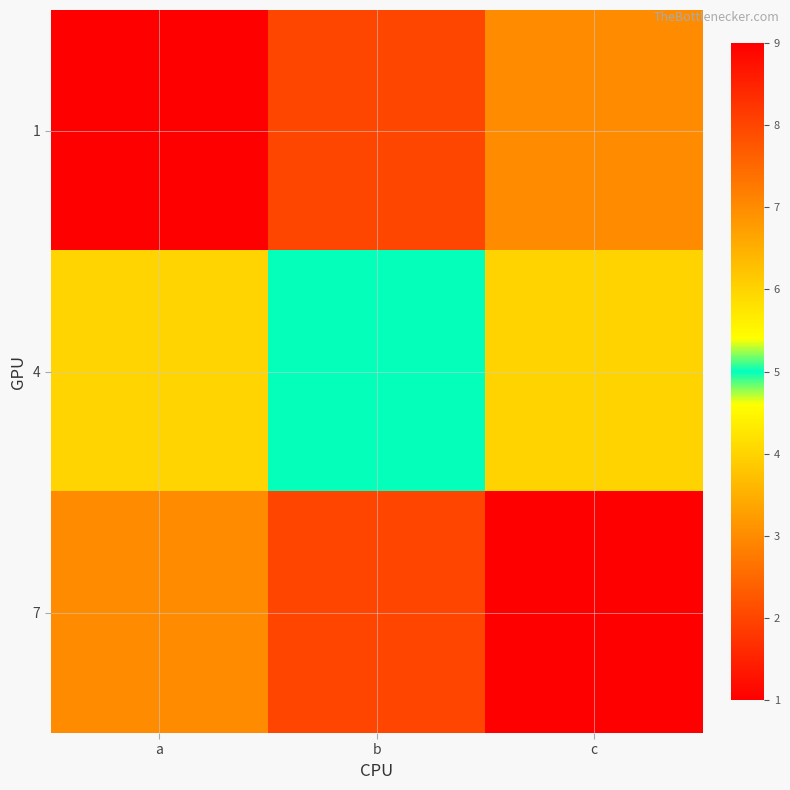

List the series in order of their overall mean, highest first.

7, 4, 1